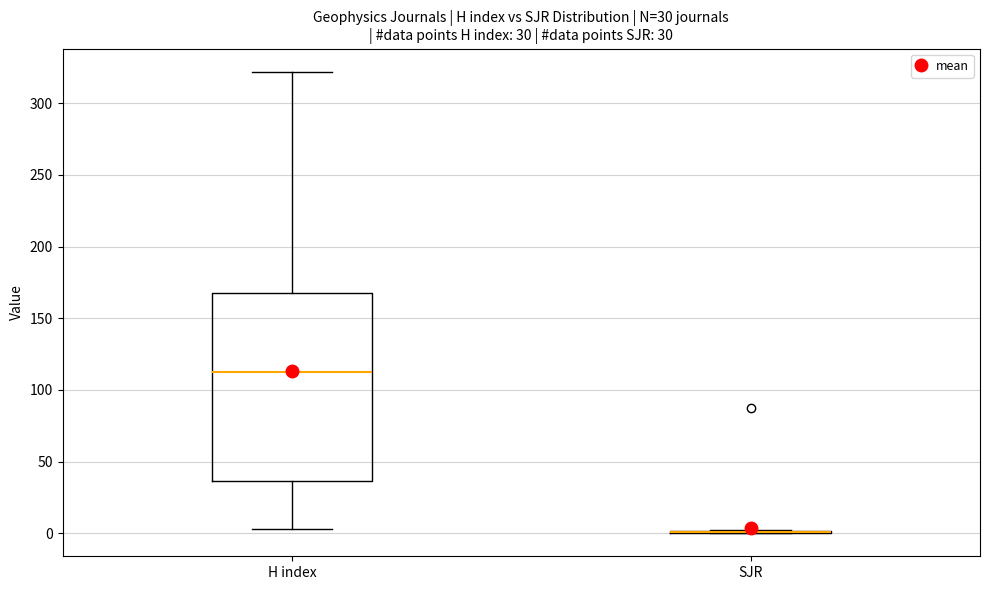

Comparing the boxes themselves (not the whiskers), which one is the tallest?

H index